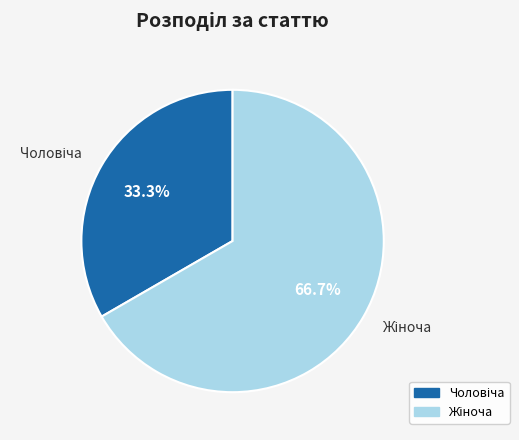

Is there any slice that represents more than half of the pie?

Yes